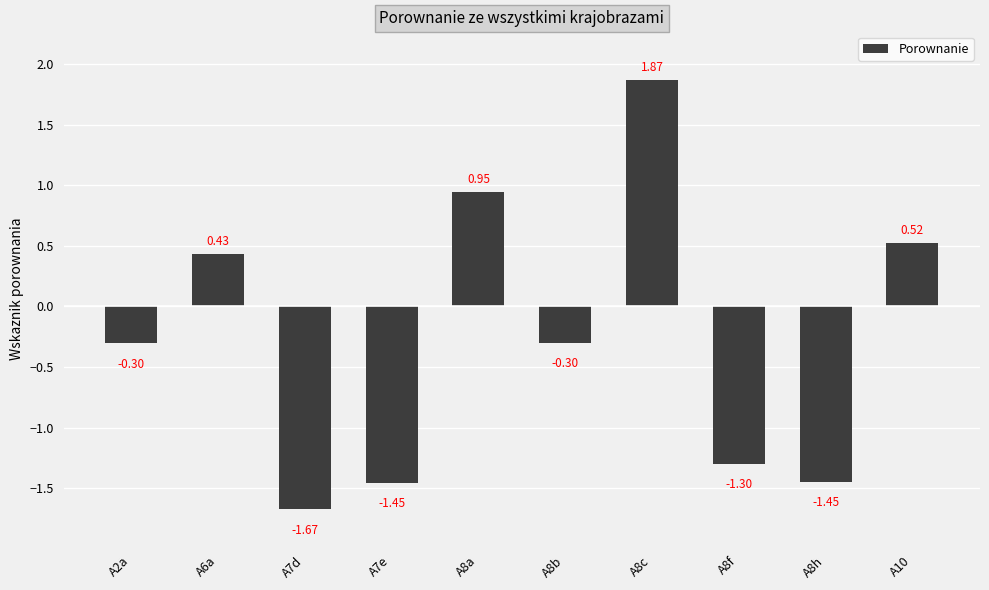

What is the change in value from A7d to A8c?

+3.5